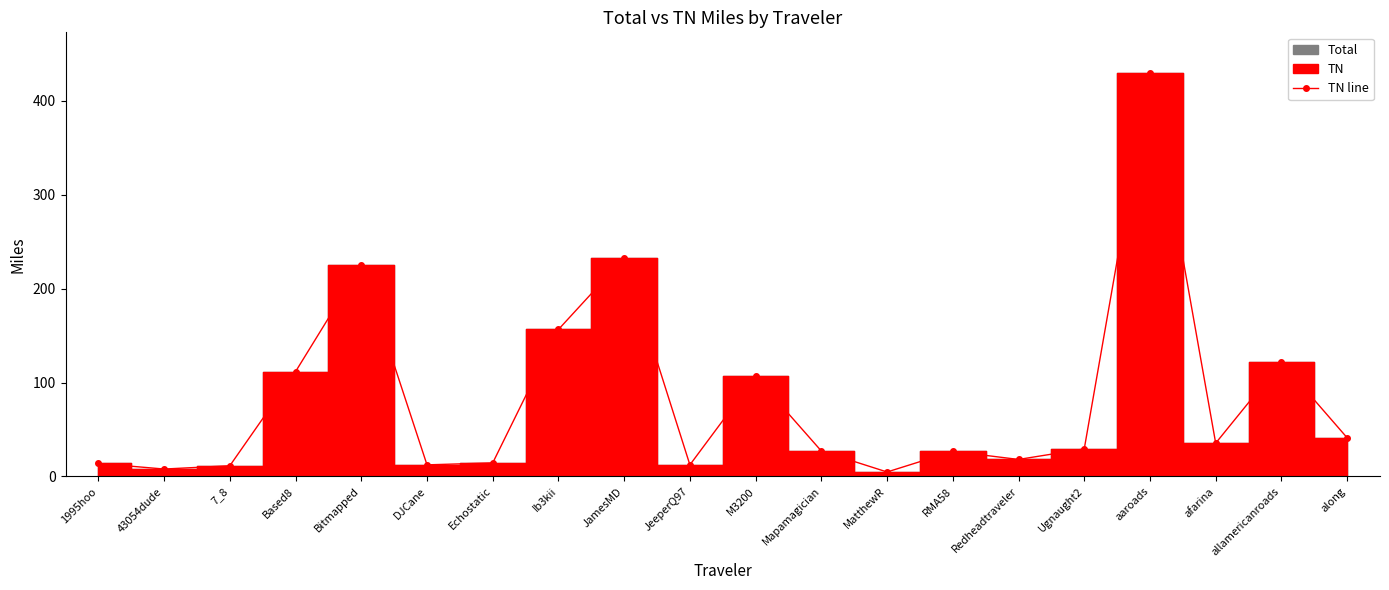

Reading right to left, list all the values displayed in this chart.

along=41.2	allamericanroads=121.7	afarina=35.5	aaroads=429.8	Ugnaught2=29.3	Redheadtraveler=18.1	RMA58=26.8	MatthewR=4.8	Mapamagician=27.1	M3200=106.5	JeeperQ97=12.4	JamesMD=232.7	Ib3kii=156.5	Echostatic=14.5	DJCane=12.4	Bitmapped=225.2	Based8=111.7	7_8=11.4	43054dude=7.9	1995hoo=13.9